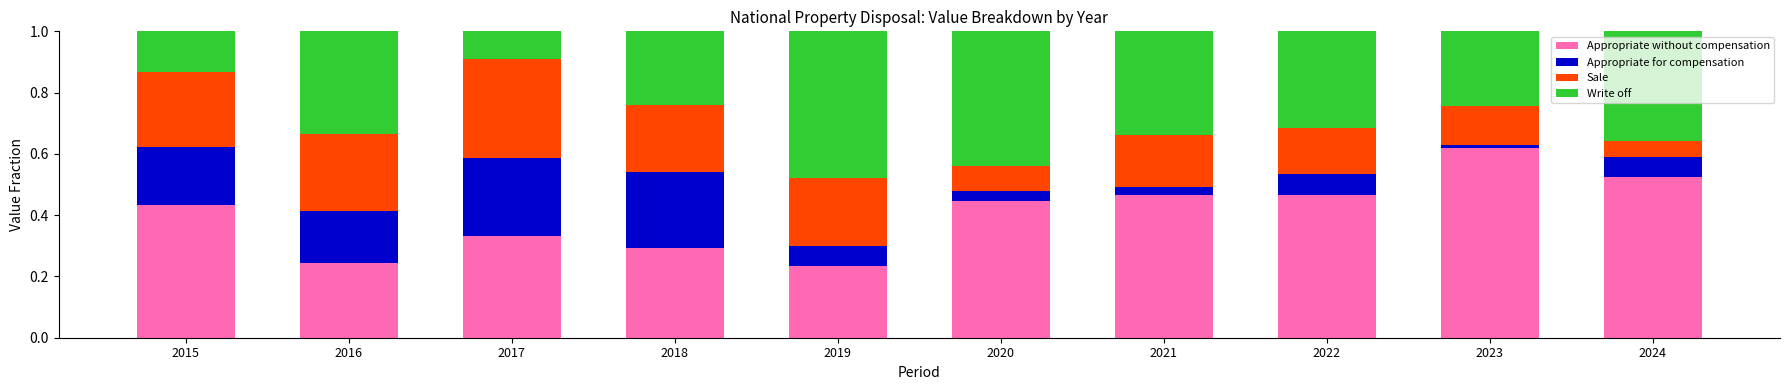

What is the total value across all series at 2020?

1.0